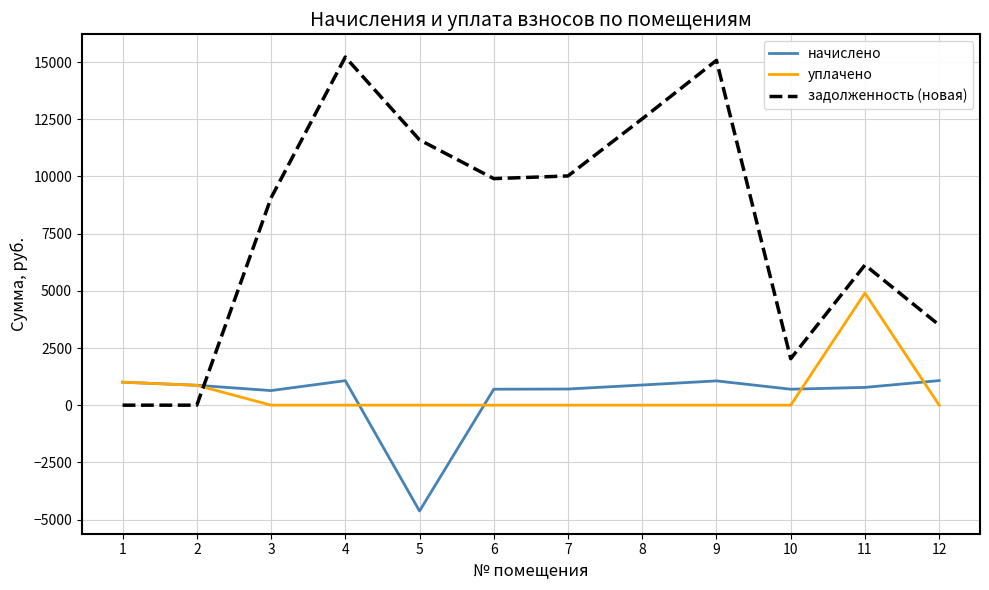

True or false: задолженность (новая) and начислено intersect in this chart.

True